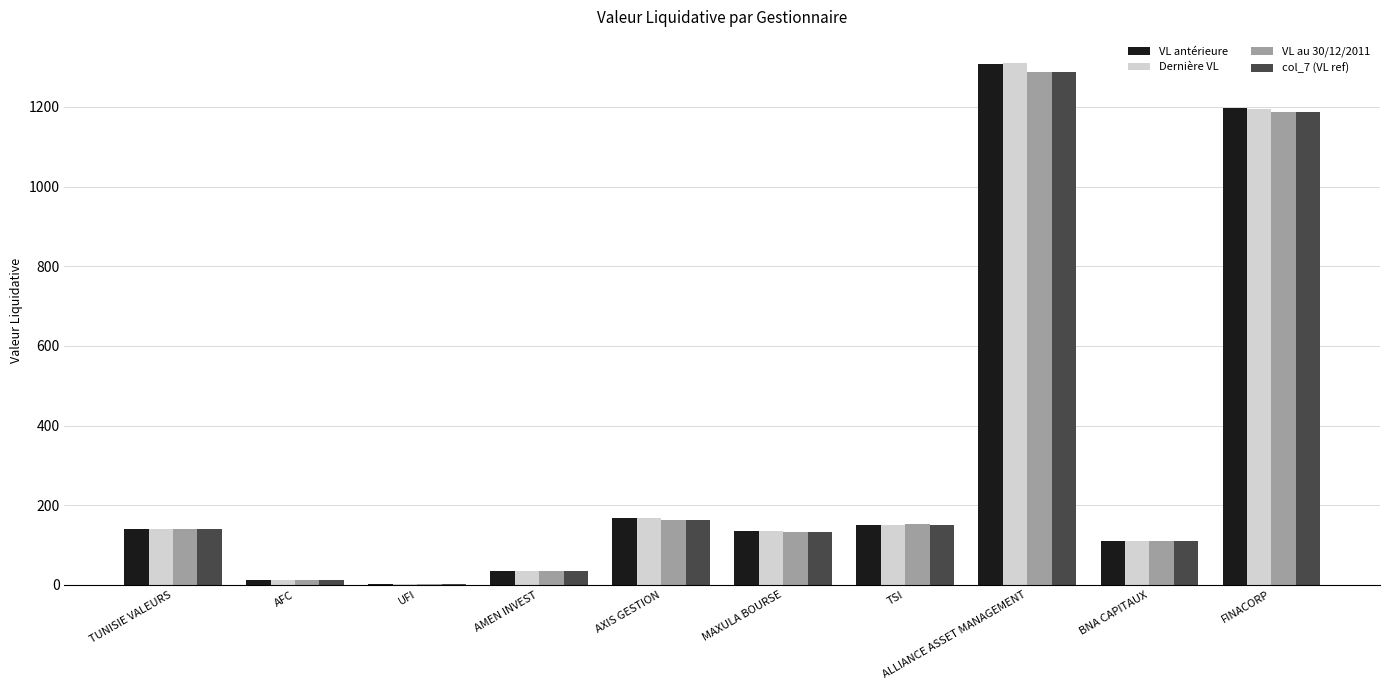

Is the value of col_7 (VL ref) at AMEN INVEST greater than the value of VL au 30/12/2011 at TUNISIE VALEURS?

No